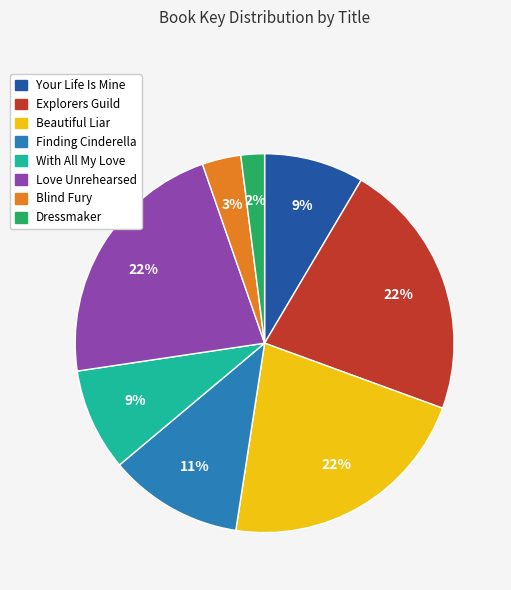

Is Your Life Is Mine the majority of the pie?

No